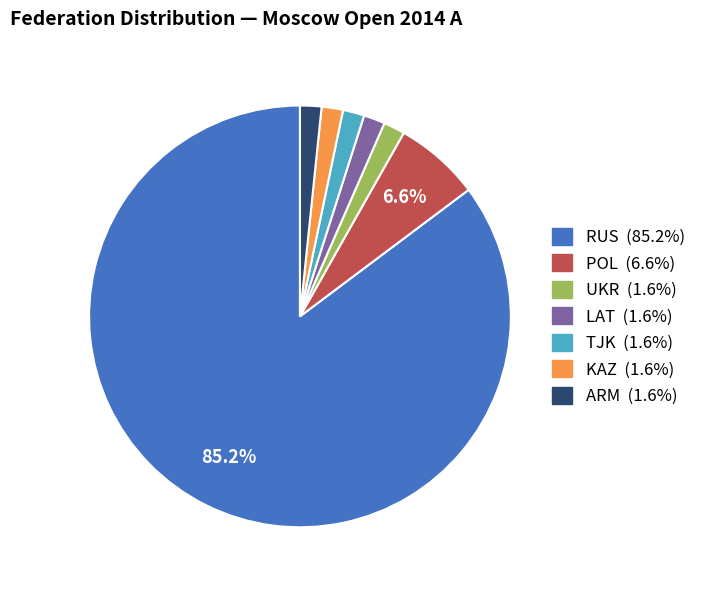

Which slice is the largest?

RUS